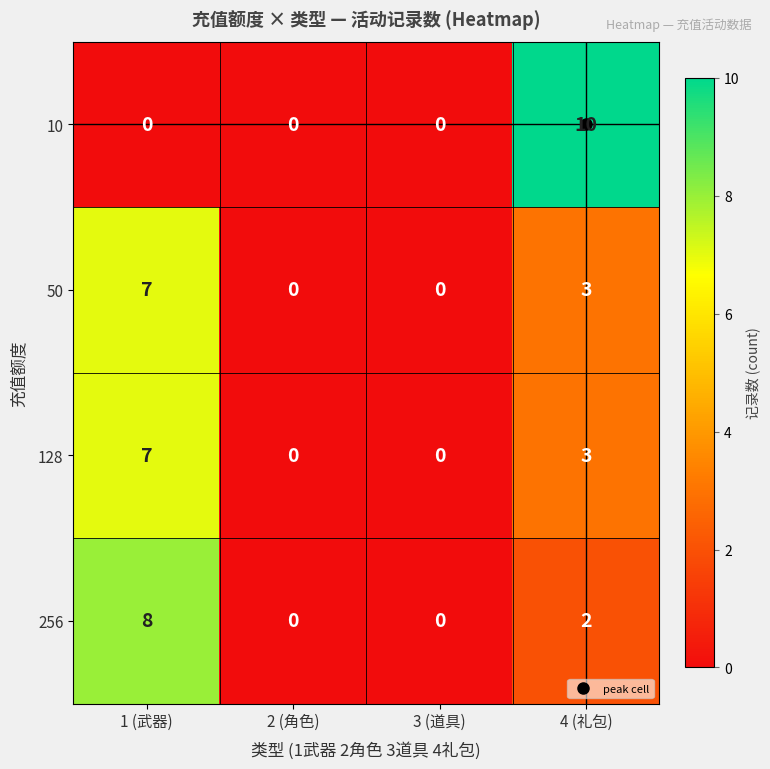

The 256 series shows 2 at 4 (礼包). True or false?

True